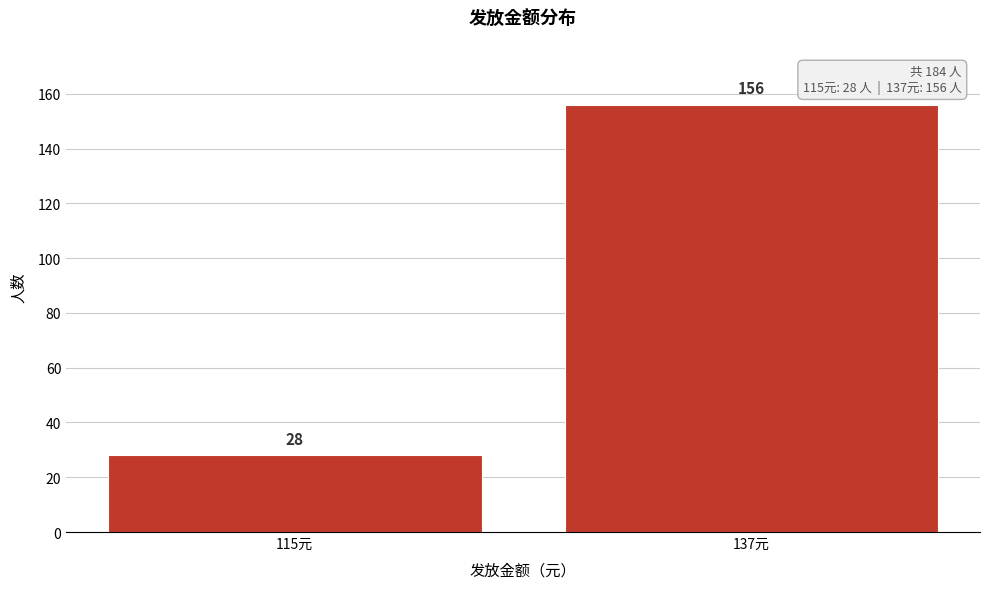

Reading left to right, transcribe all the data shown in this chart.

28	156